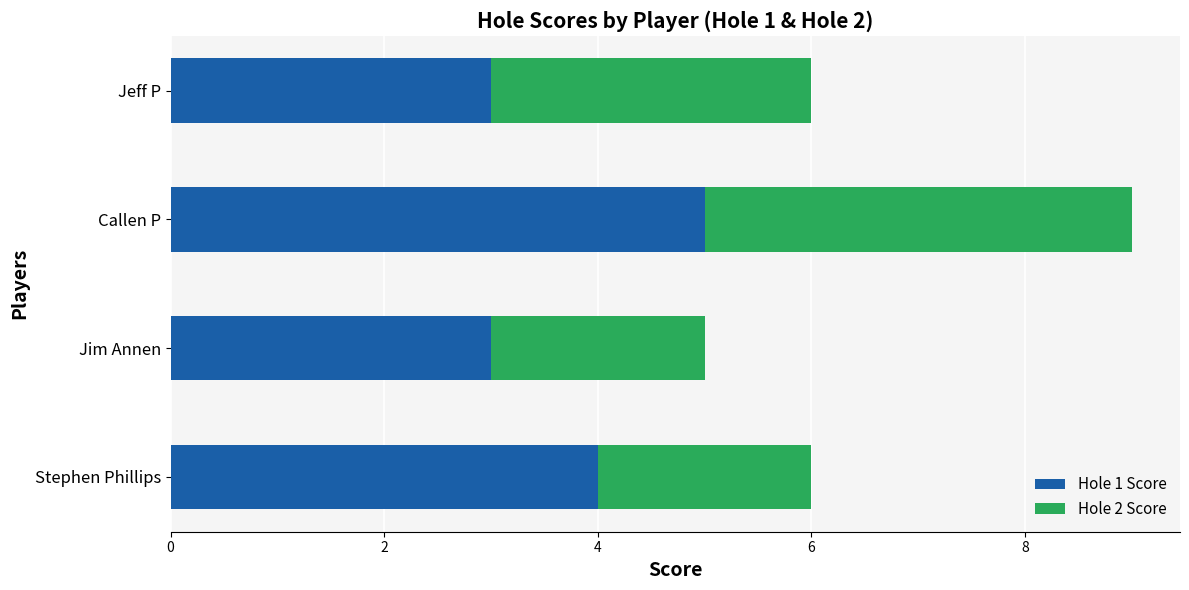

What are all the series names shown in the legend?

Hole 1 Score, Hole 2 Score